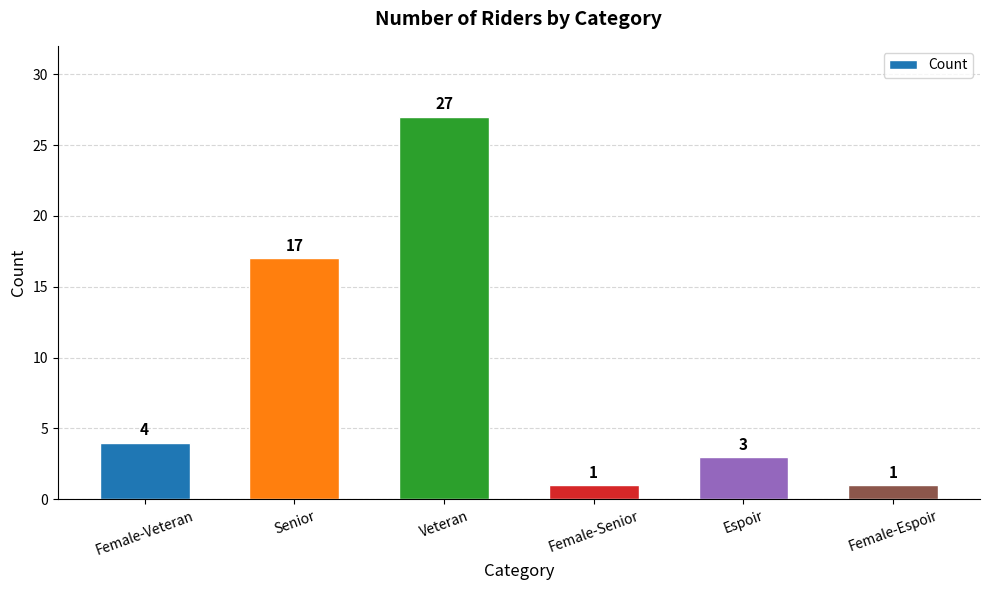

What is the label of the 2nd bar from the left?

Senior